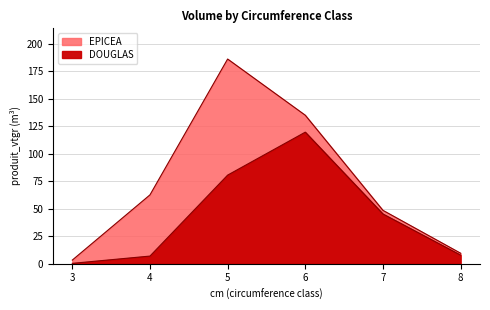

Does the chart have visible grid lines?

Yes